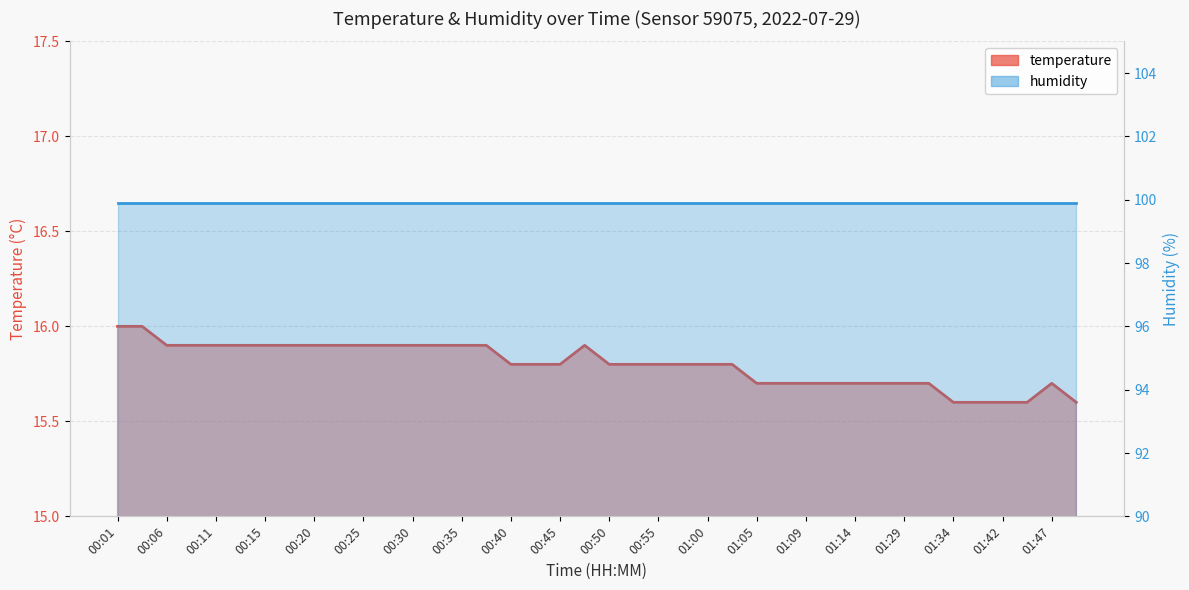

At which category does the data reach its first local peak?

00:47